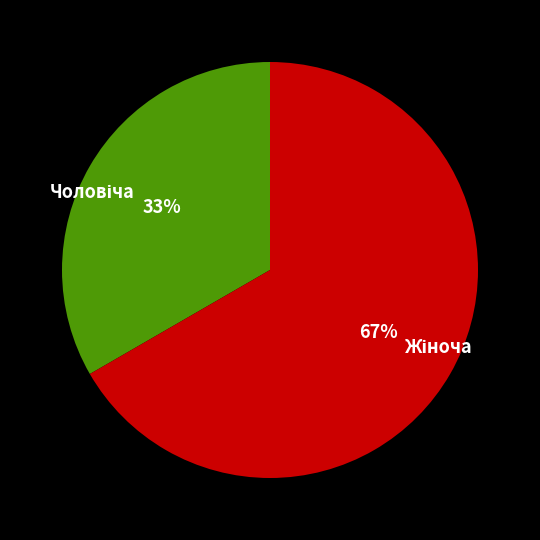

To the nearest percent, what is the average slice percentage?

50%